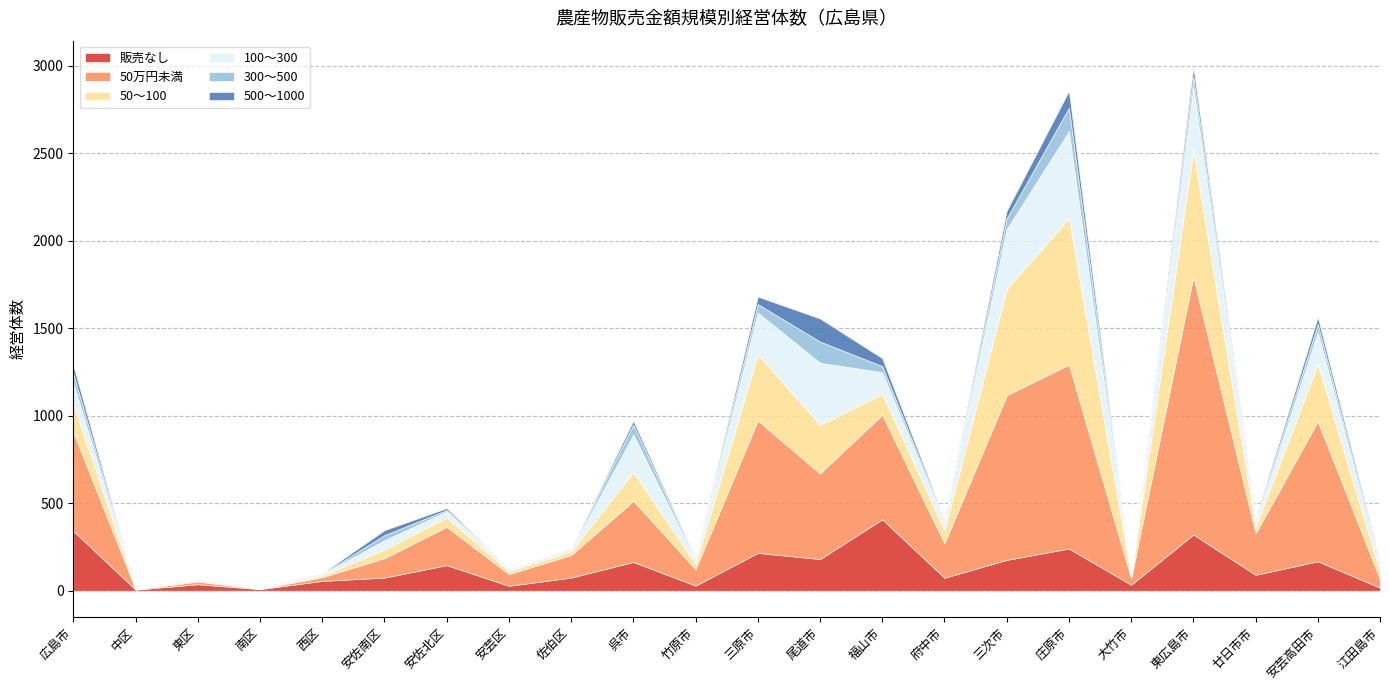

The value of 50万円未満 at 安佐南区 is 172. True or false?

False